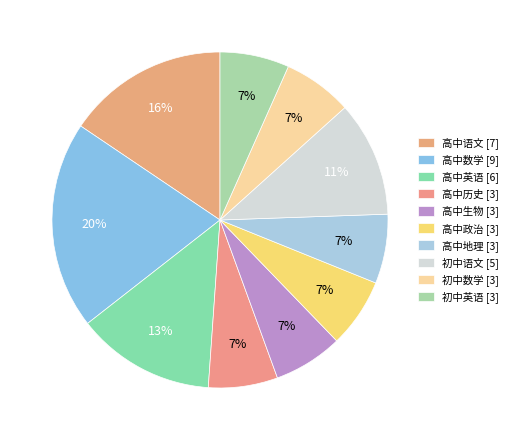

To the nearest percent, what portion does 初中英语 represent?

7%